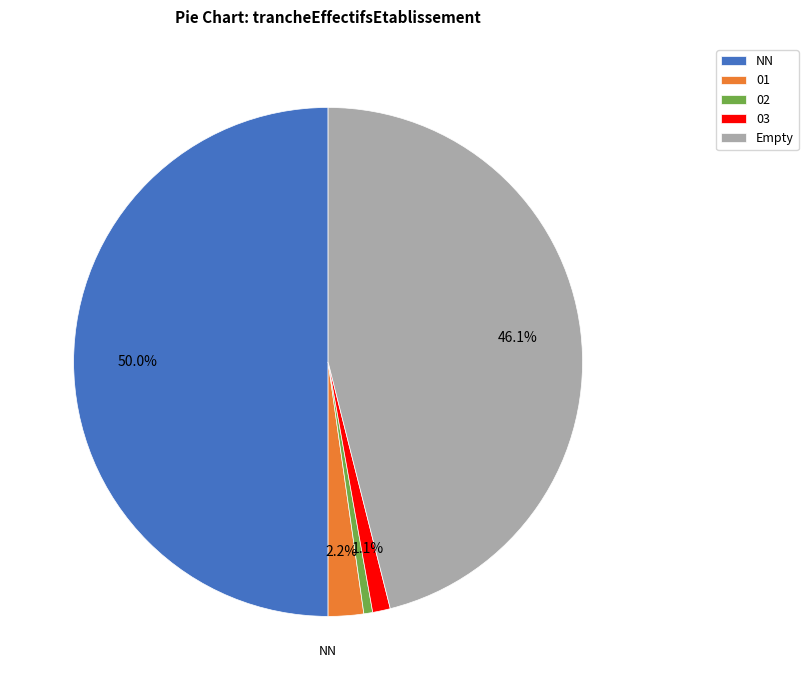

To the nearest percent, what is the average slice percentage?

20%